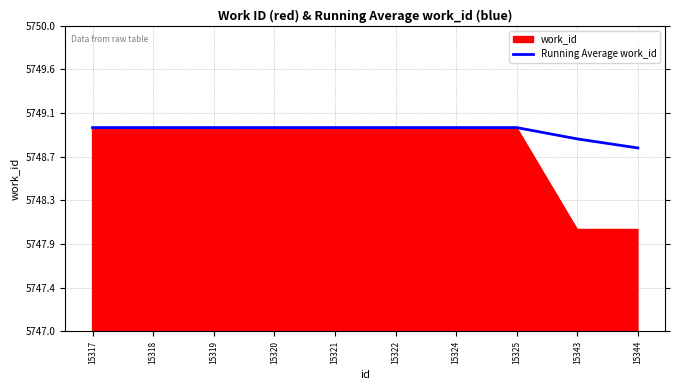

Does the chart have visible grid lines?

Yes